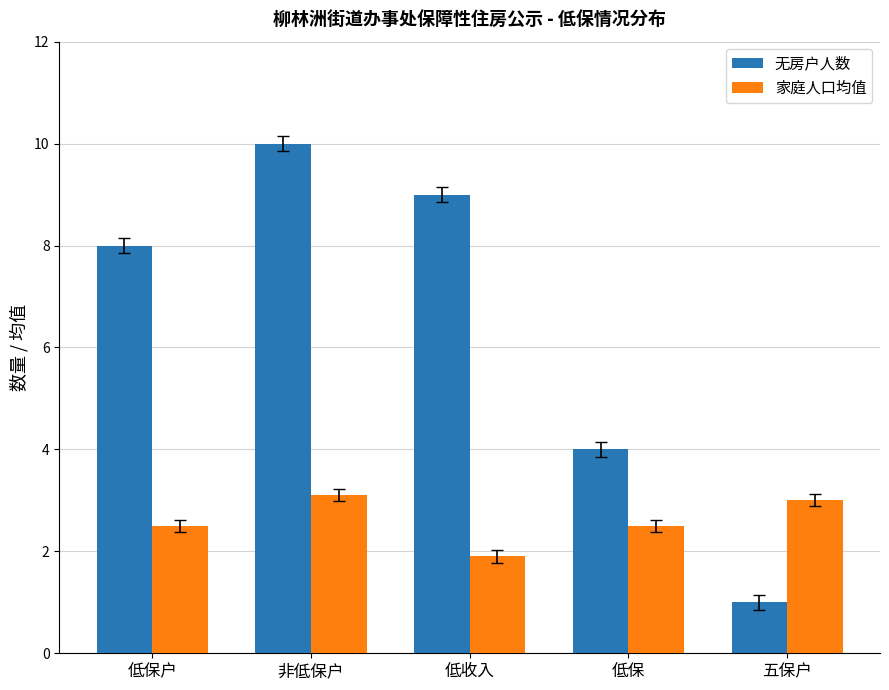

What are all the series names shown in the legend?

无房户人数, 家庭人口均值